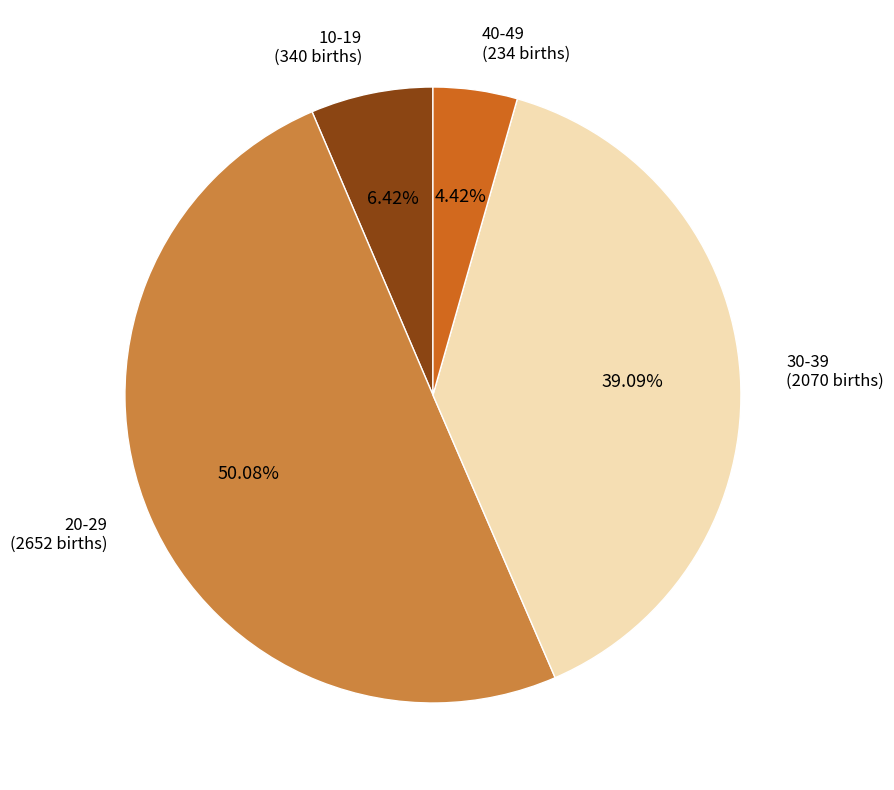

What is the ratio of the value at 30-39 to the value at 20-29?

0.8